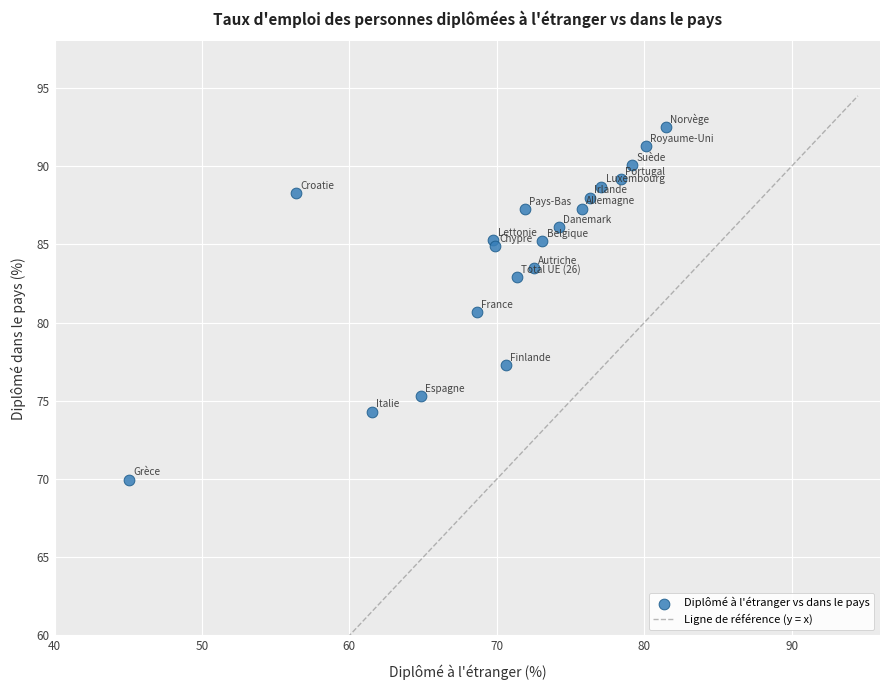

What is the range of Y values (max minus min)?

22.5